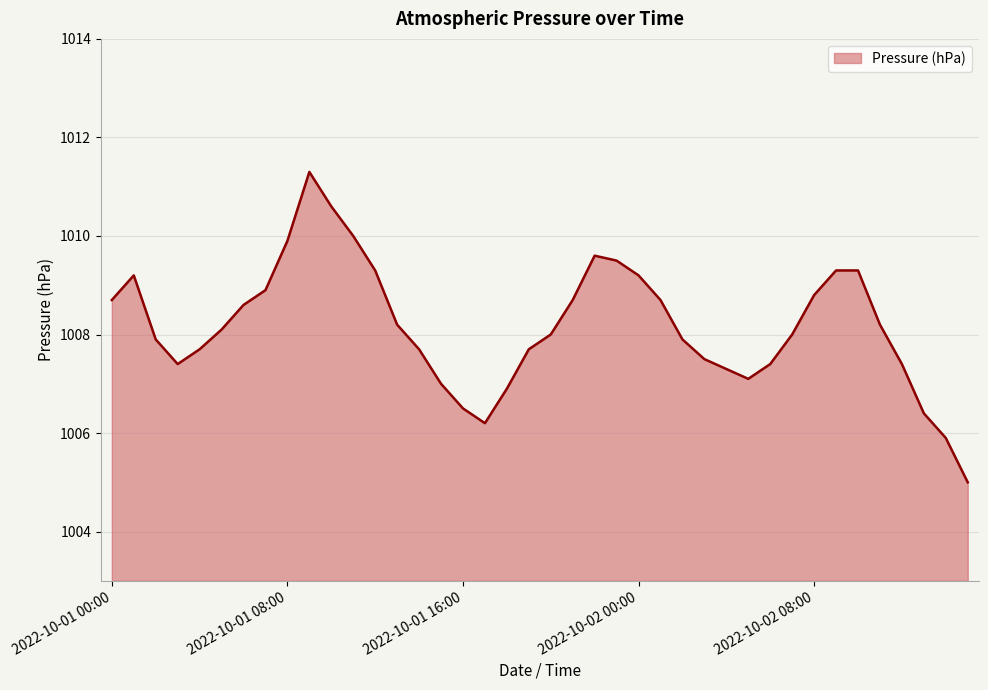

What is the minimum value shown in the chart?

1005.0